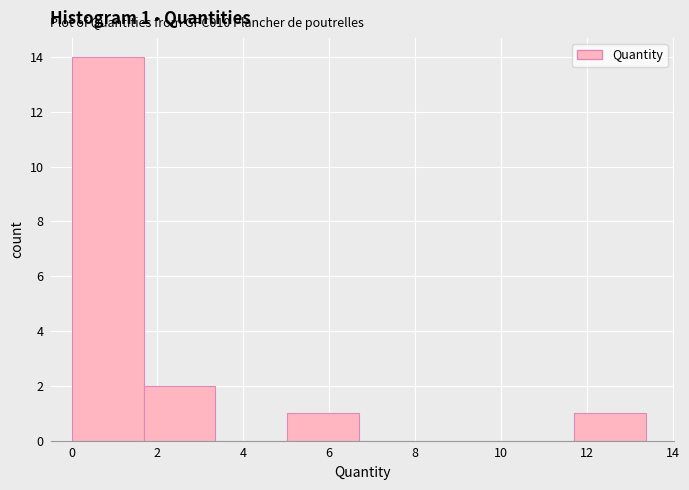

Over which range of the x-axis is the bar tallest?

0.0 to 1.6